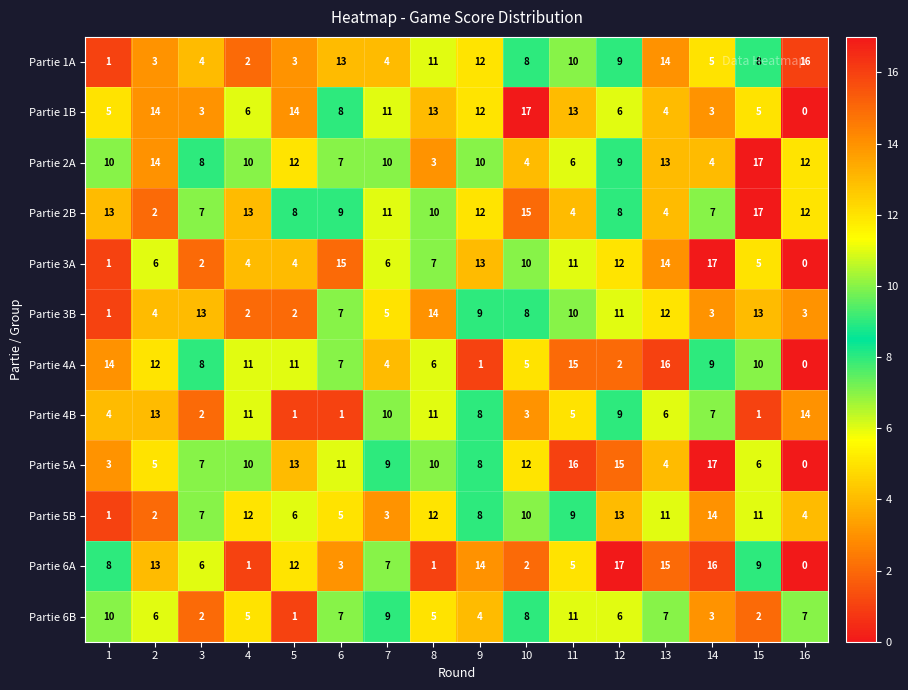

The value of Partie 3B at 12 is 11. True or false?

True